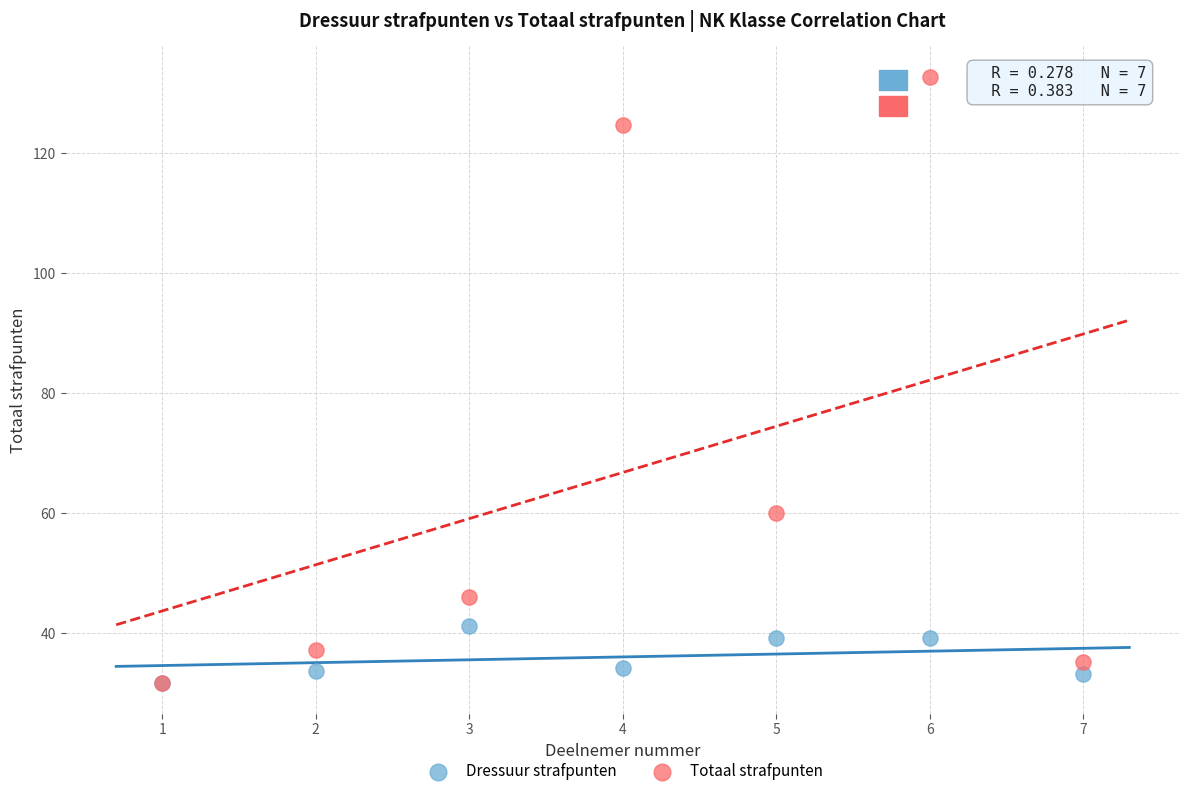

Across all series, what Y value is closest to 82?

60.0